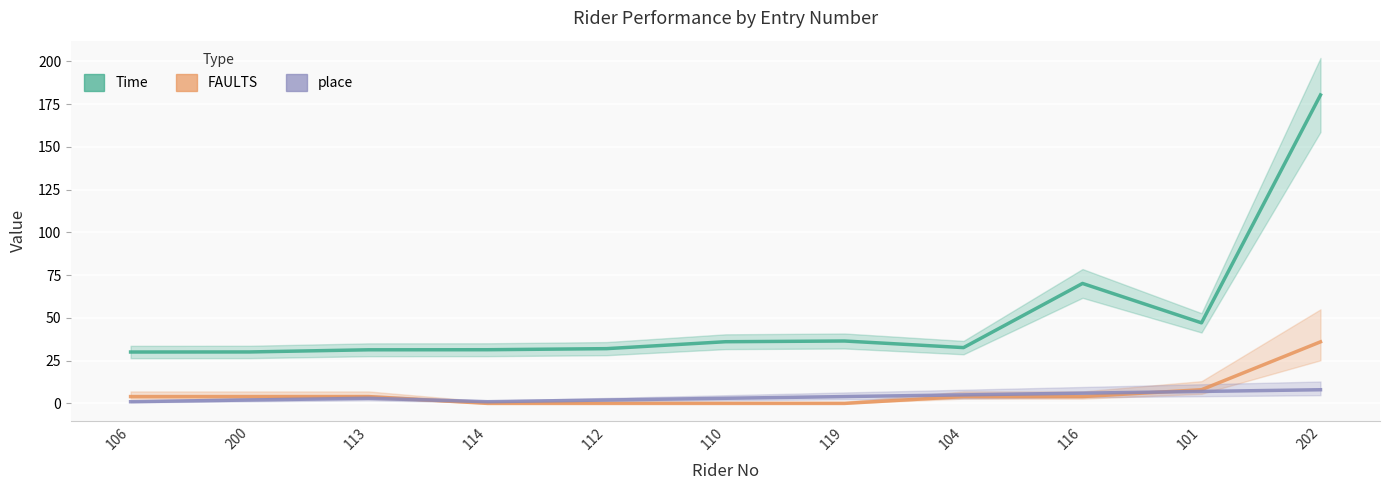

In place, how many points are higher than both neighbors (excluding endpoints)?

1